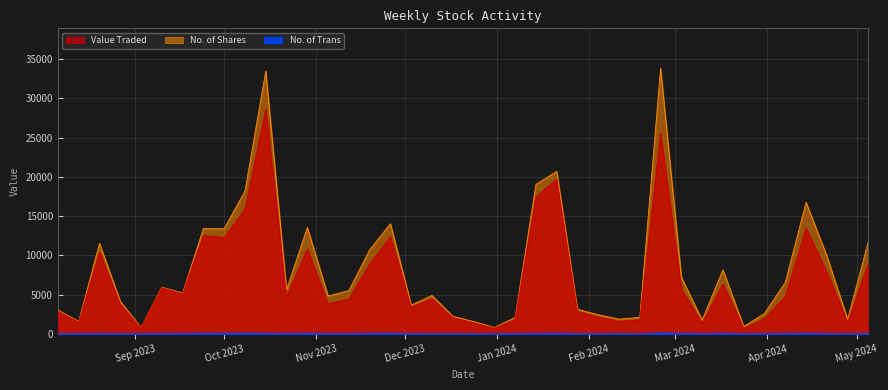

Which series has the largest range (max minus min)?

No. of Shares